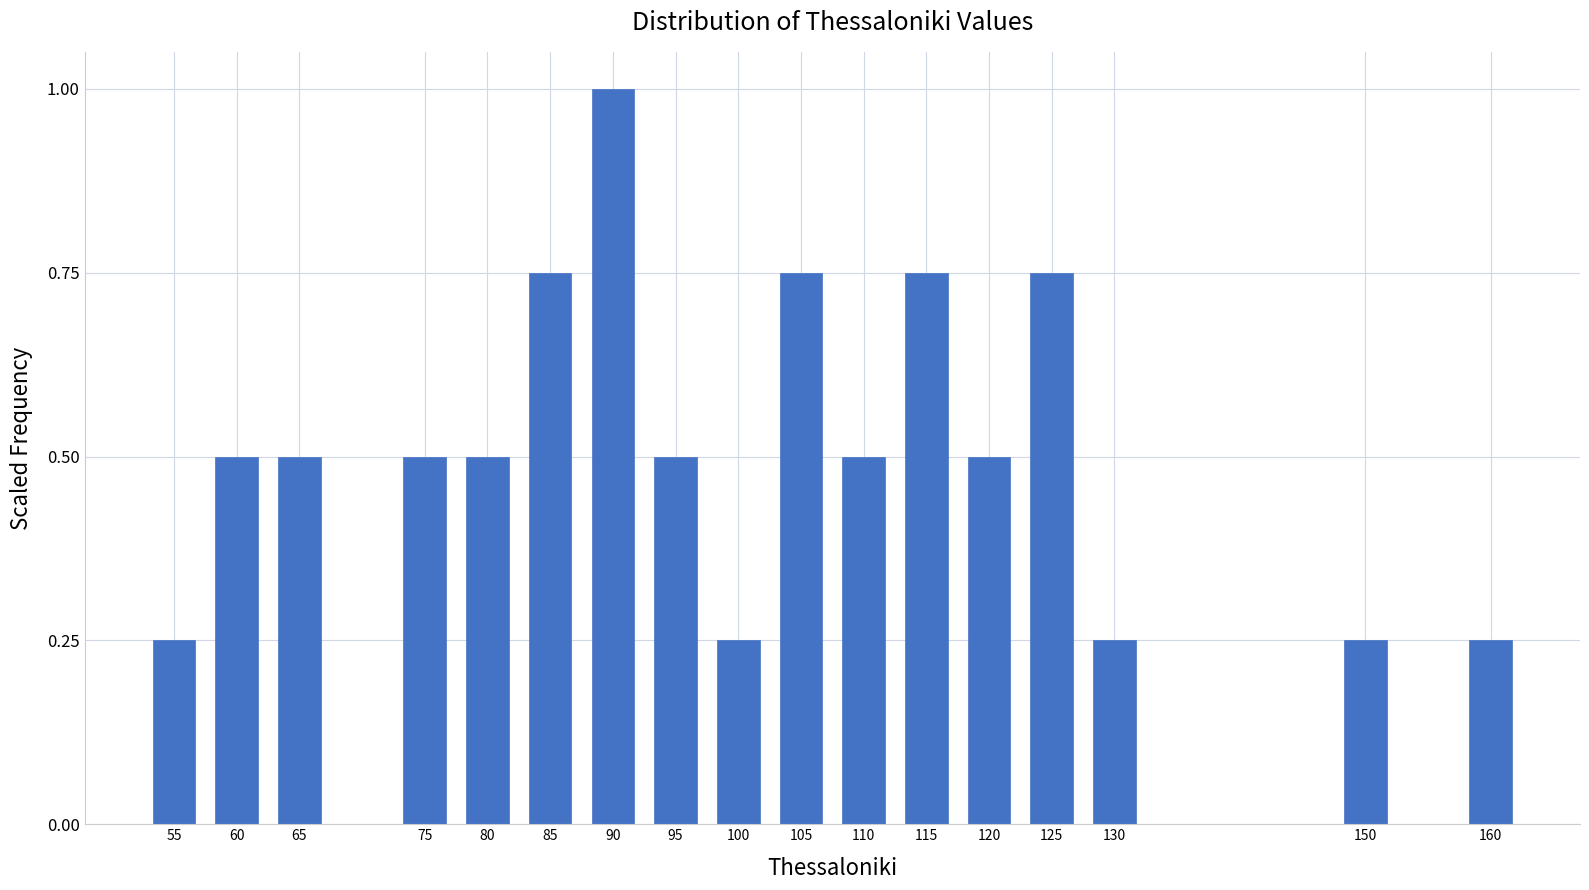

What is the value of the 3rd bar from the left?

0.5